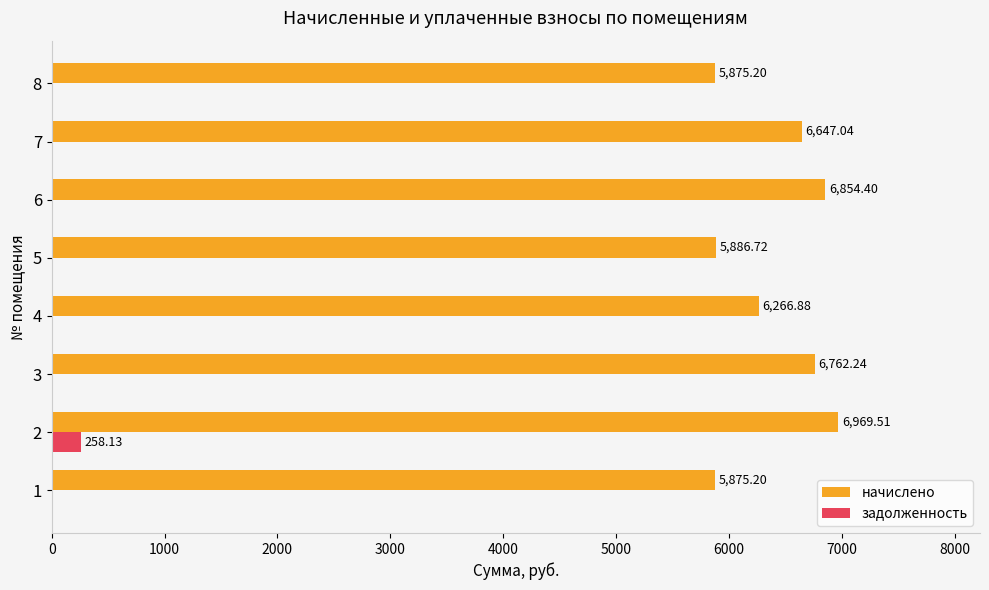

What is the total value across all series at 2?

7227.6